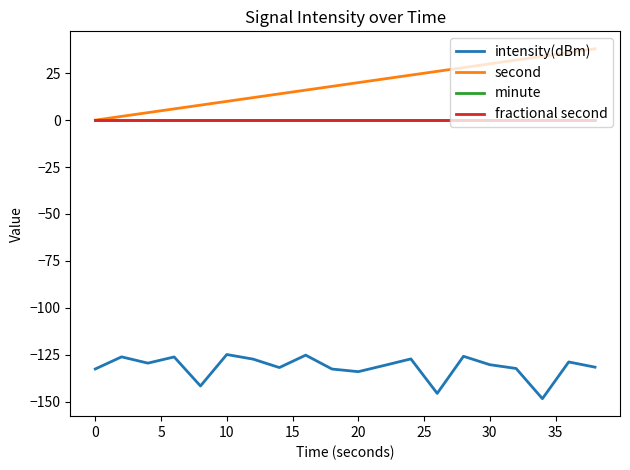

Does the chart display data point markers on the line(s)?

No